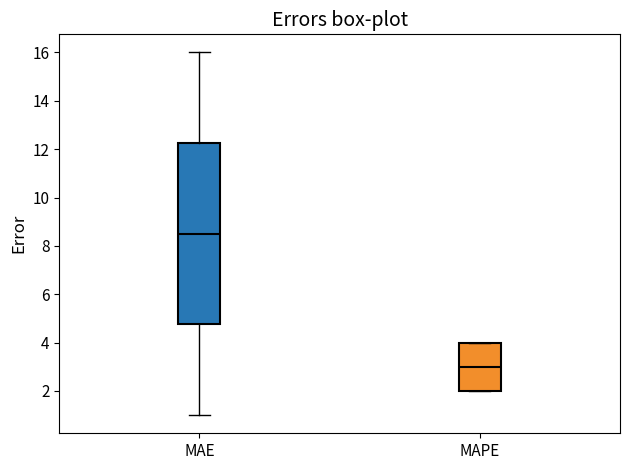

Reading left to right, read every box against the y-axis: the position of its median line, the range the box covers, and the ends of its whiskers. The values are not printed on the chart, so give them approximately, as read against the axis.

MAE: median 8.6, box 4.8 to 12.2, whiskers 1.0 to 16.0
MAPE: median 3.0, box 2.0 to 4.0, whiskers 2.0 to 4.0